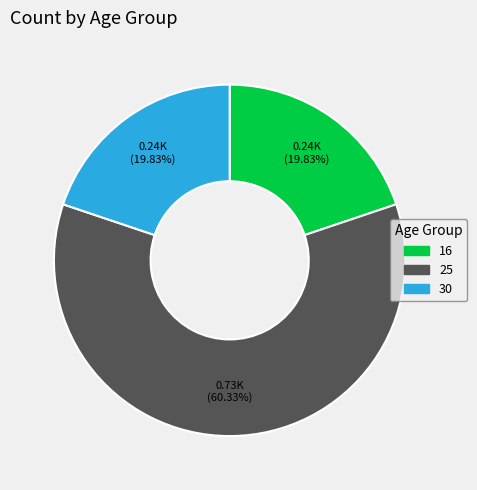

Is there a majority slice in this chart?

Yes